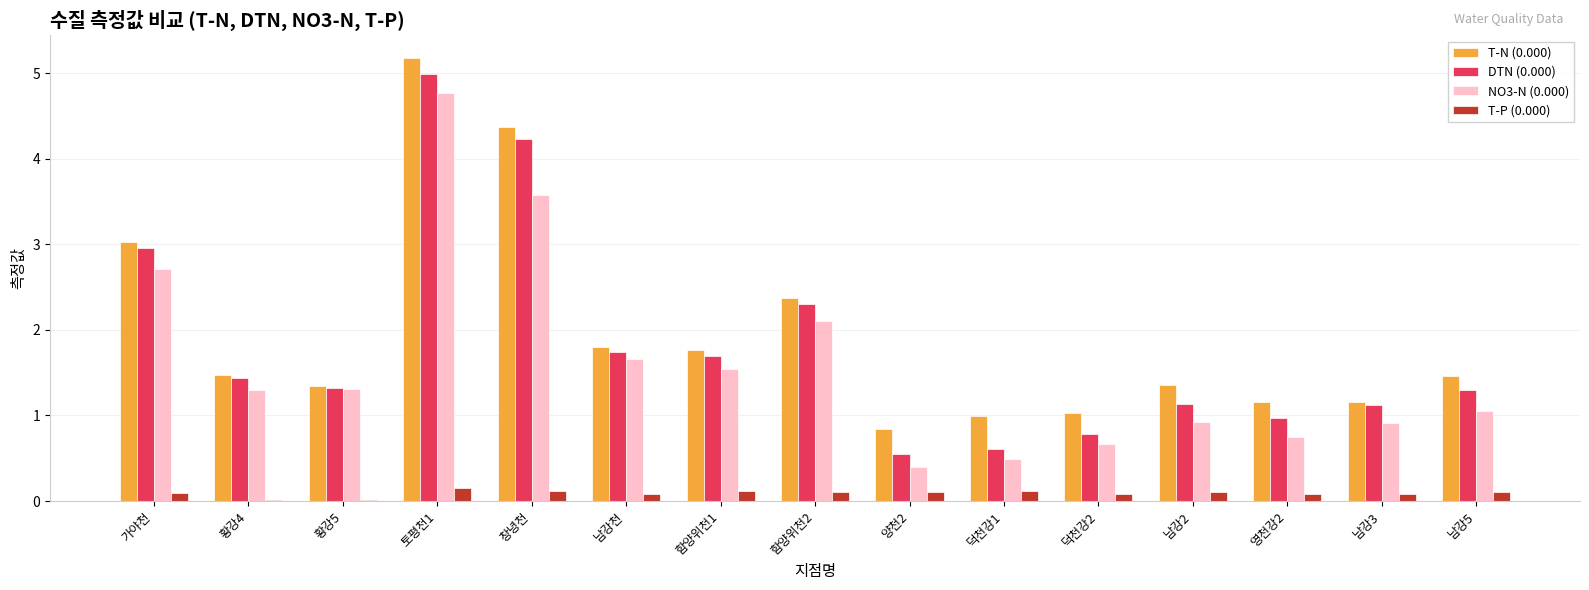

True or false: NO3-N (0.000) has a value of 0.9 at 남강2.

True